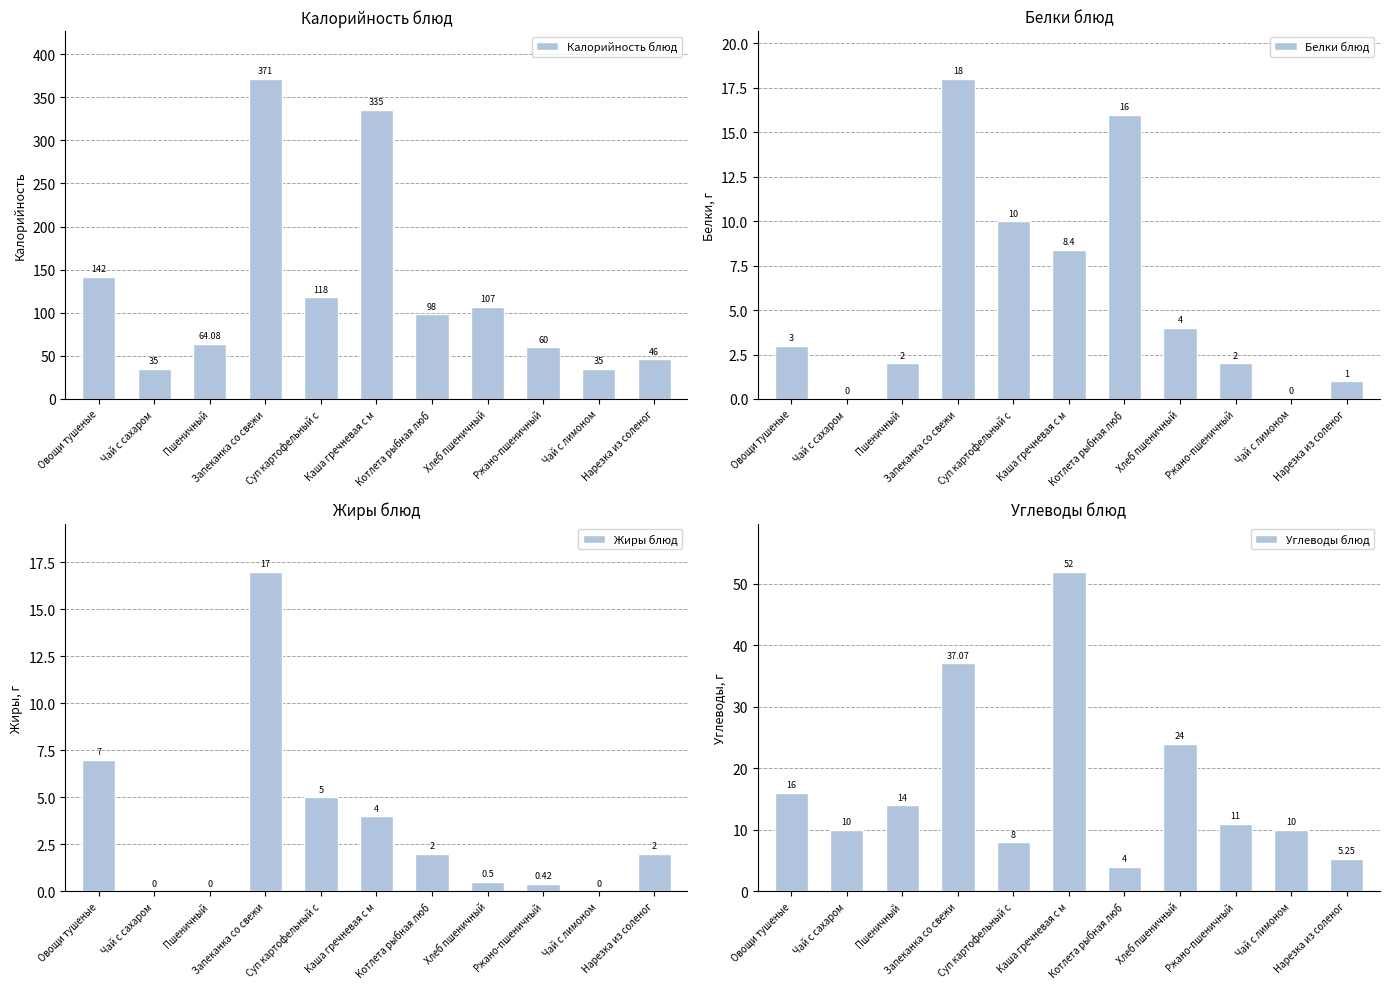

Are the bars horizontal?

No